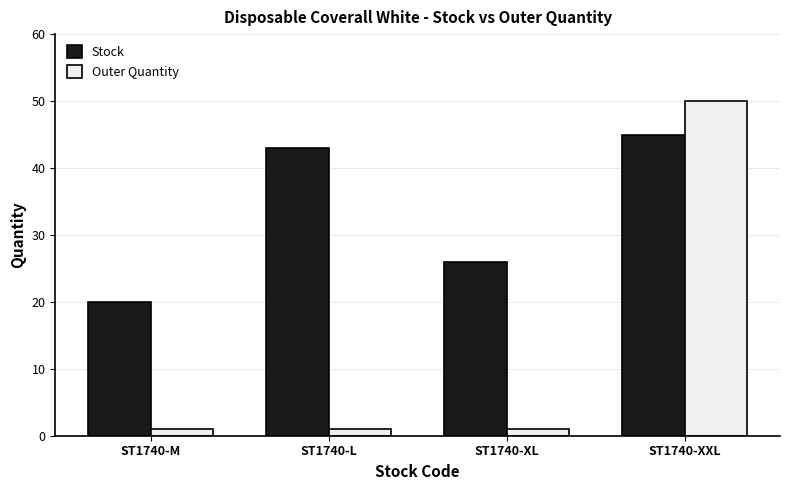

What is the value of the Stock bar at the 2nd from the left?

43